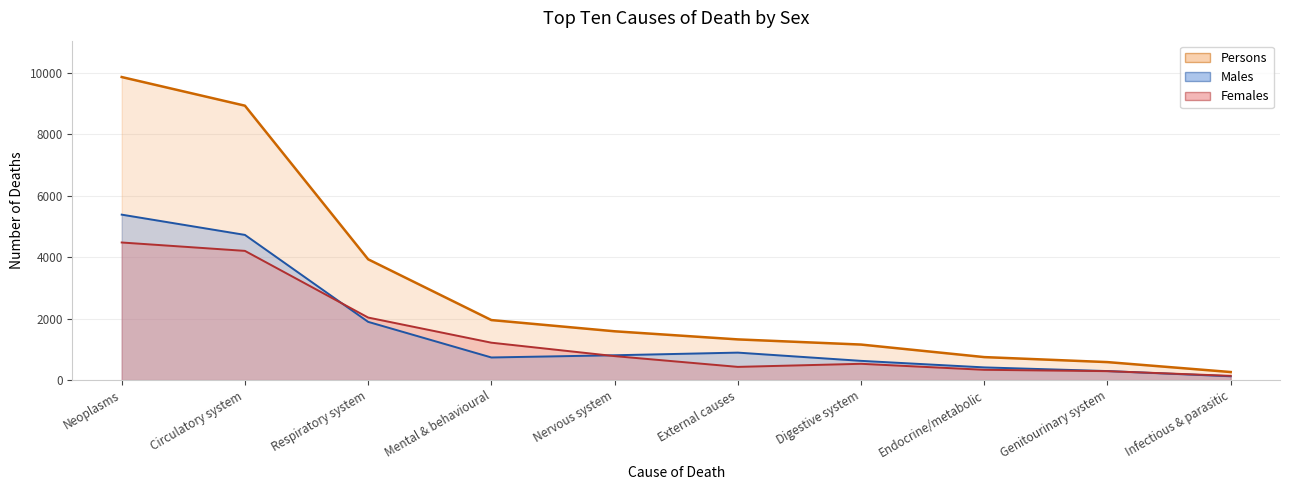

What is the label of the 7th point from the left?

Digestive system